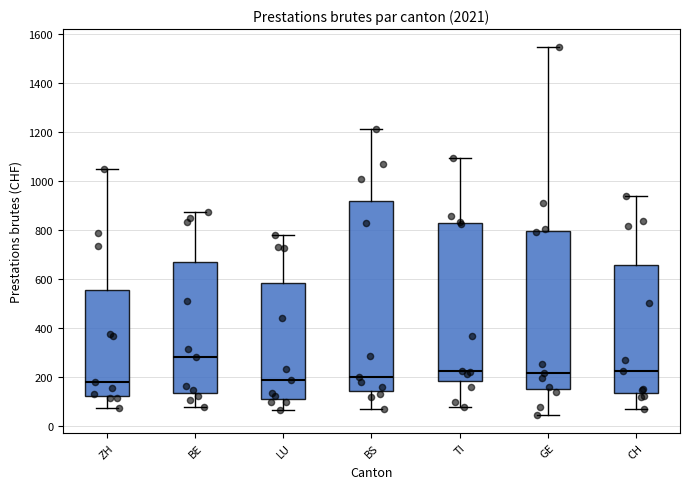

Where does the lower whisker of the box for ZH end on the y-axis? The values are not printed on the chart, so give them approximately, as read against the axis.

80